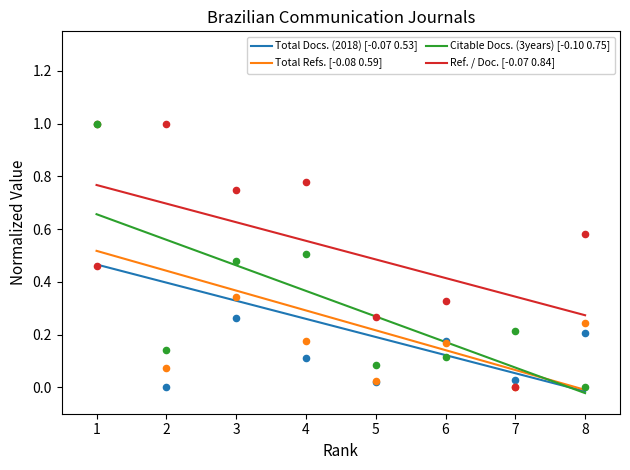

True or false: Total Docs. (2018) [-0.07 0.53] and Ref. / Doc. [-0.07 0.84] intersect in this chart.

False